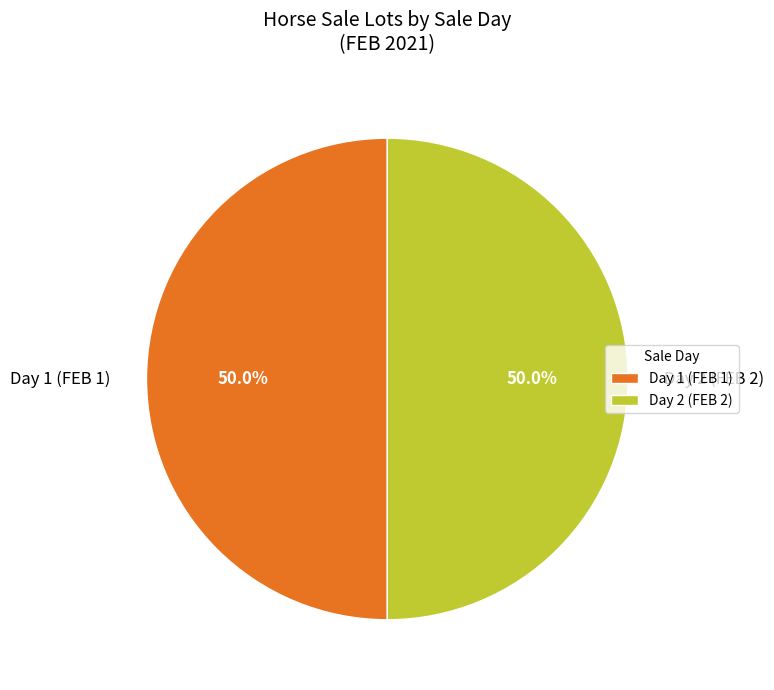

What is the ratio of the value at Day 1 (FEB 1) to the value at Day 2 (FEB 2)?

1.0